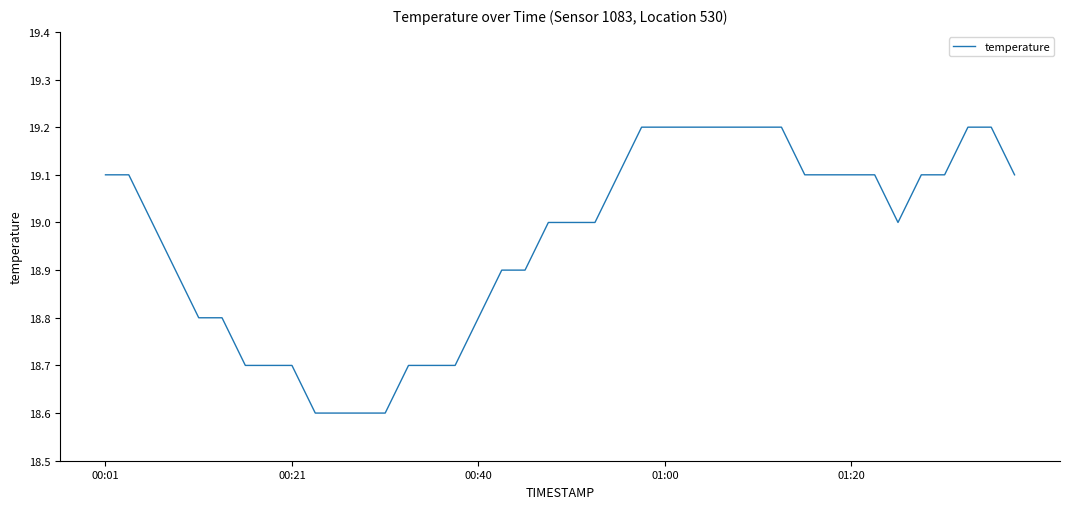

What is the difference between the maximum and minimum values?

0.6